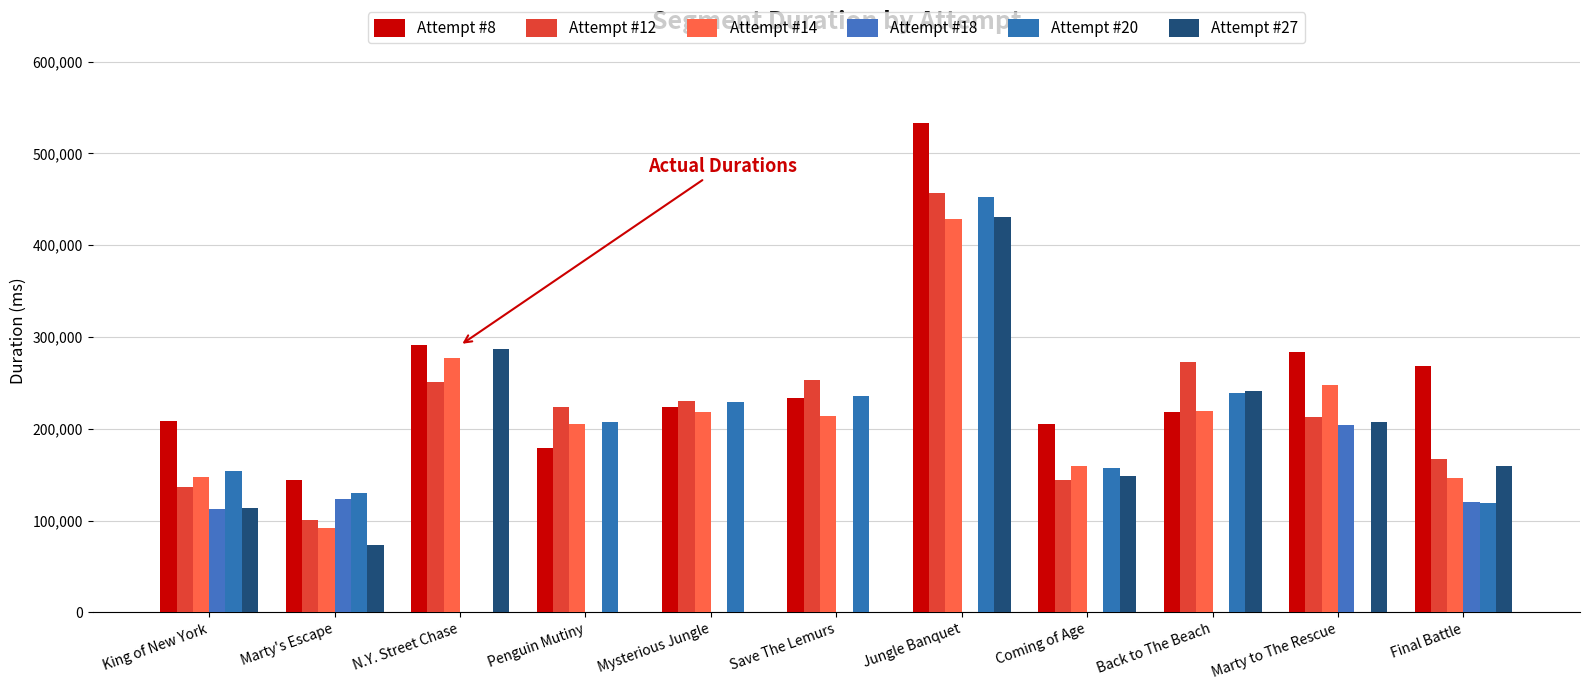

Is the value of Attempt #18 at Final Battle greater than the value of Attempt #12 at Jungle Banquet?

No